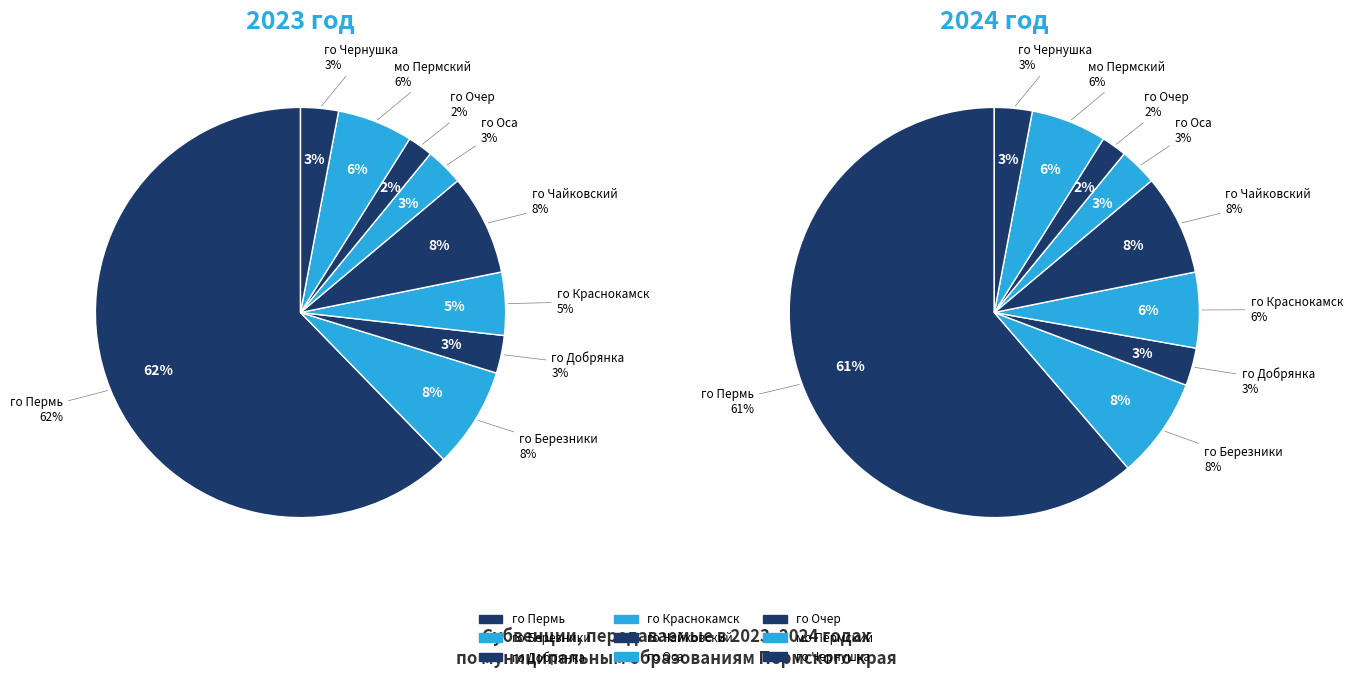

Is го Пермь the majority of the pie?

Yes